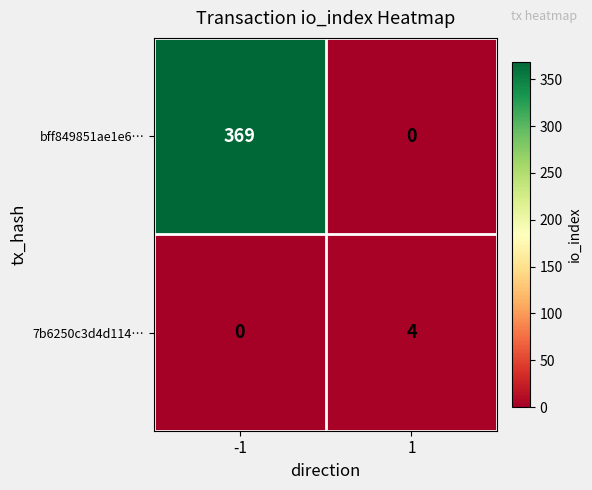

The value of bff849851ae1e6… at 1 is -128. True or false?

False